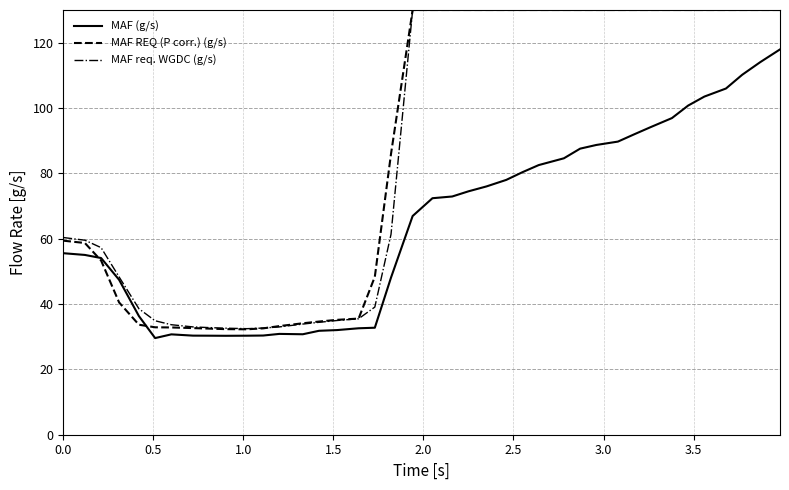

What is the minimum value for MAF REQ (P corr.) (g/s)?

32.3